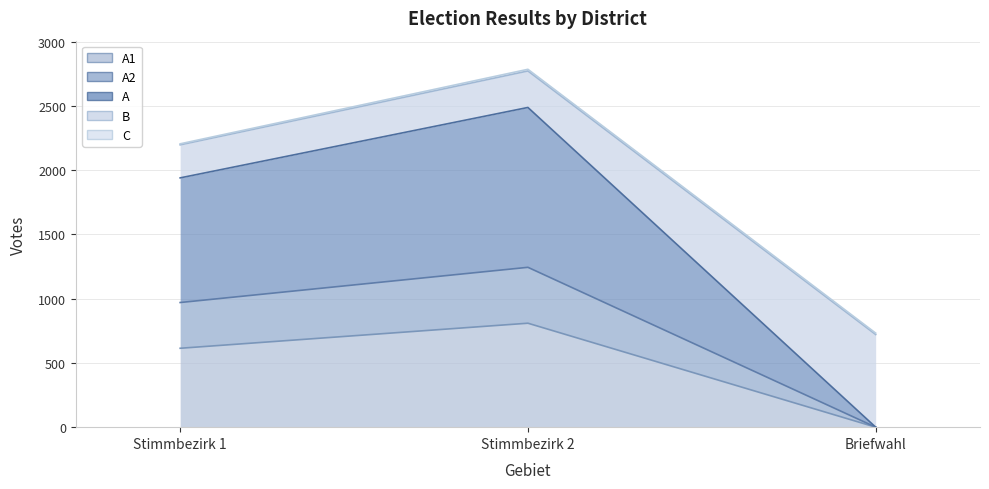

List the labels in order of A2 value, largest first.

Stimmbezirk 2, Stimmbezirk 1, Briefwahl